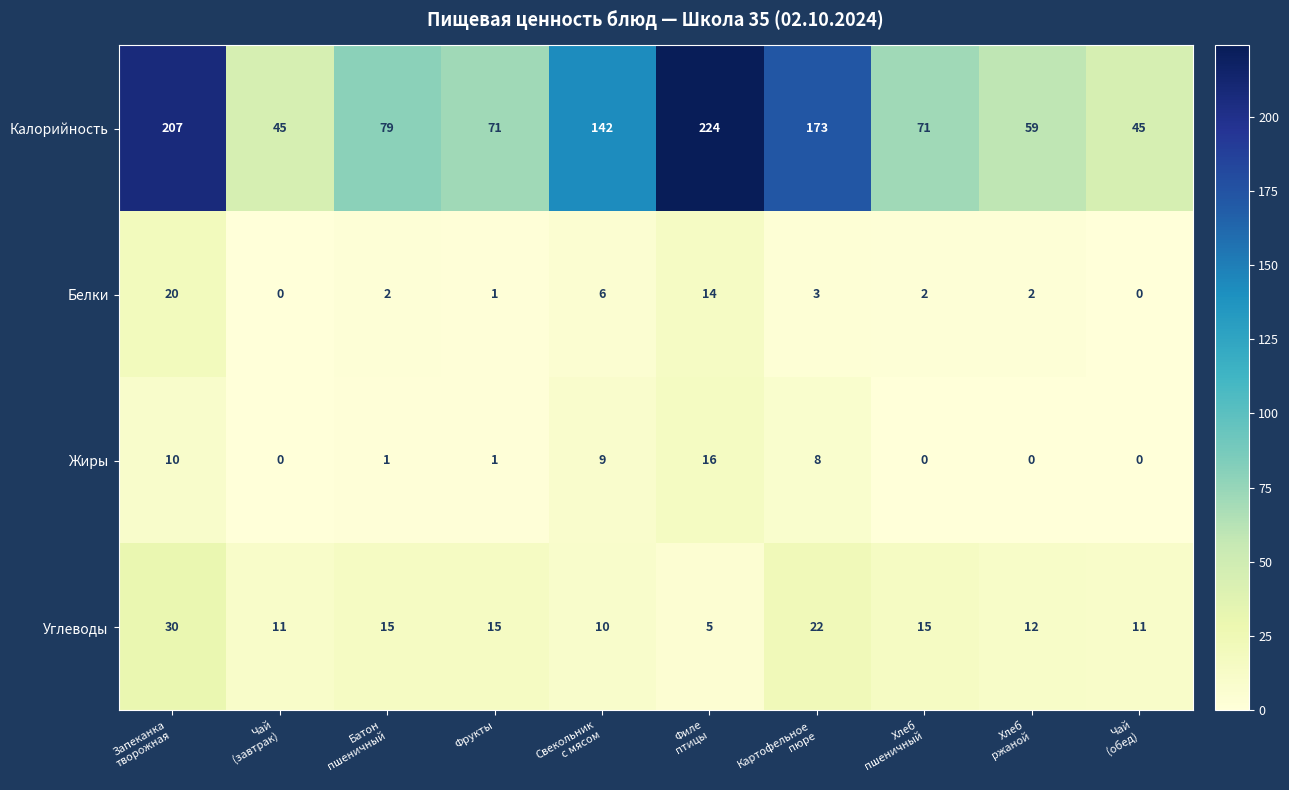

What is the greatest value displayed?

224